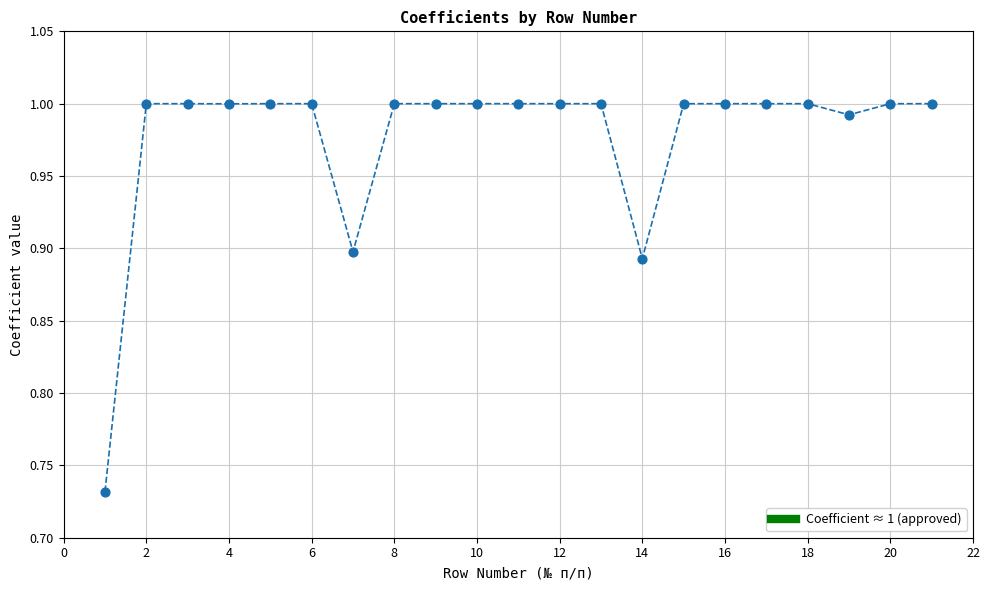

What is the range of Y values (max minus min)?

0.3